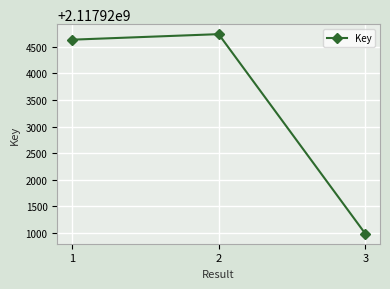

Approximately how many times larger is the value at 2 compared to 3?

1.0